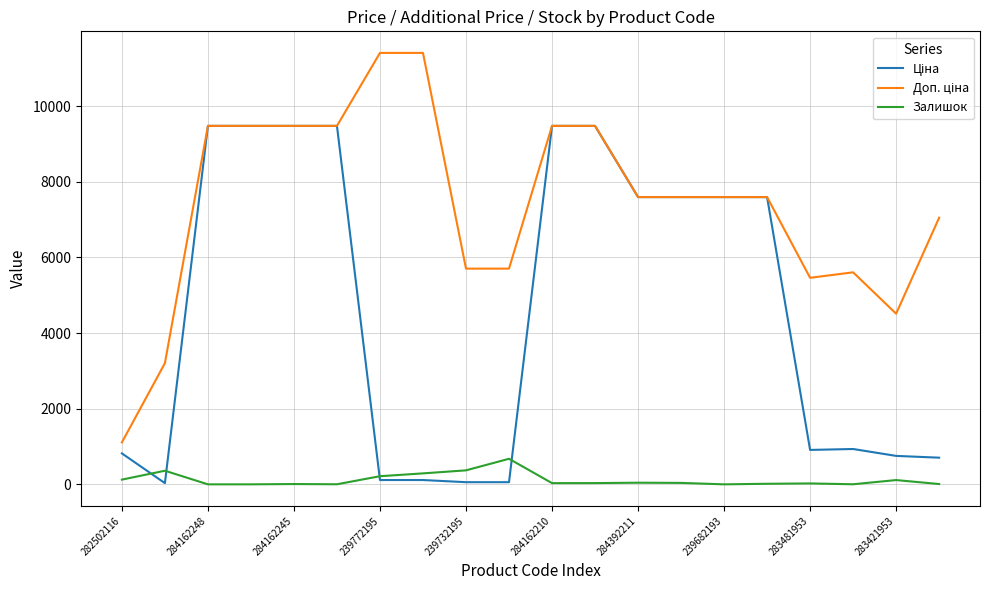

What is the maximum value shown in the chart?

11410.0